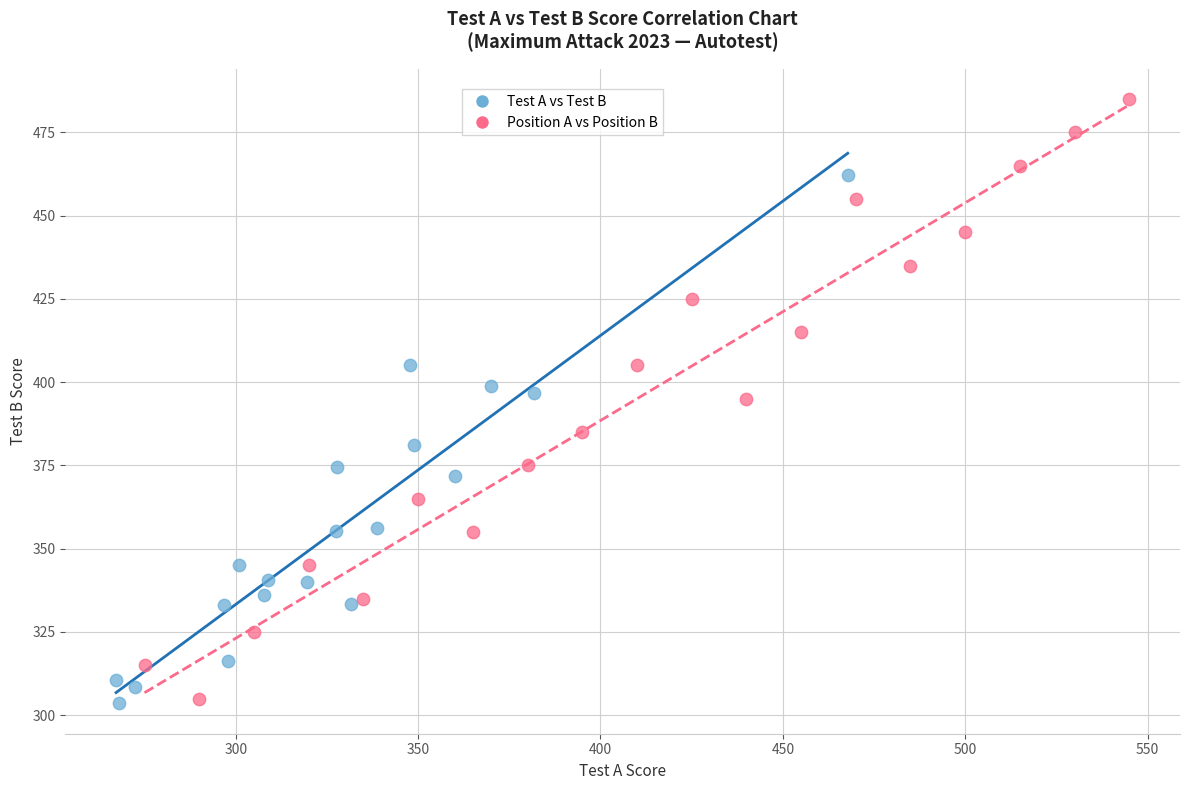

Which series has the widest spread of Y values?

Position A vs Position B